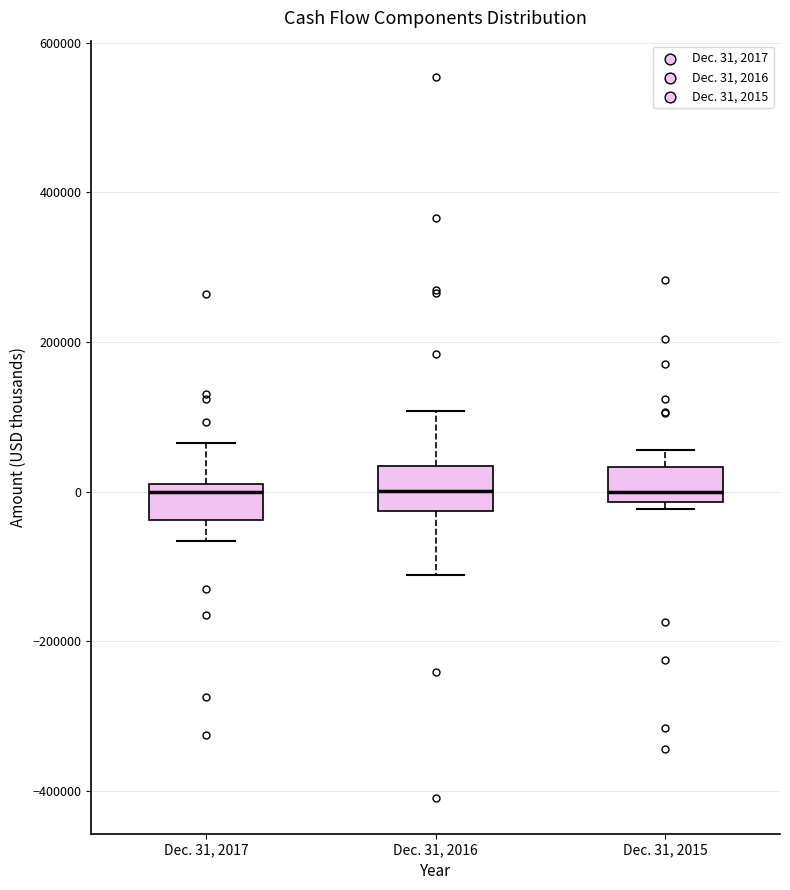

Reading left to right, transcribe this box plot: for each box, give where its median line is, the range the box spans, and where its two whiskers end, as read against the y-axis. The values are not printed on the chart, so give them approximately, as read against the axis.

Dec. 31, 2017: median 0, box -40000 to 20000, whiskers -60000 to 60000
Dec. 31, 2016: median 0, box -20000 to 40000, whiskers -120000 to 100000
Dec. 31, 2015: median 0, box -20000 to 40000, whiskers -20000 (just below the box's lower edge) to 60000